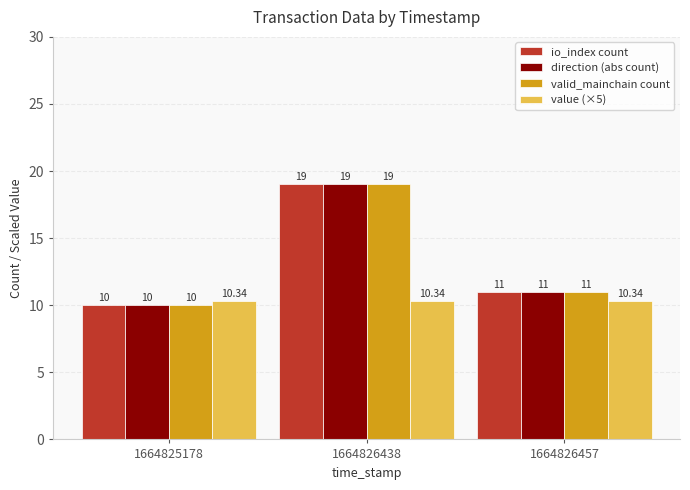

Is it true that value (×5) equals 15.5 at 1664825178?

False